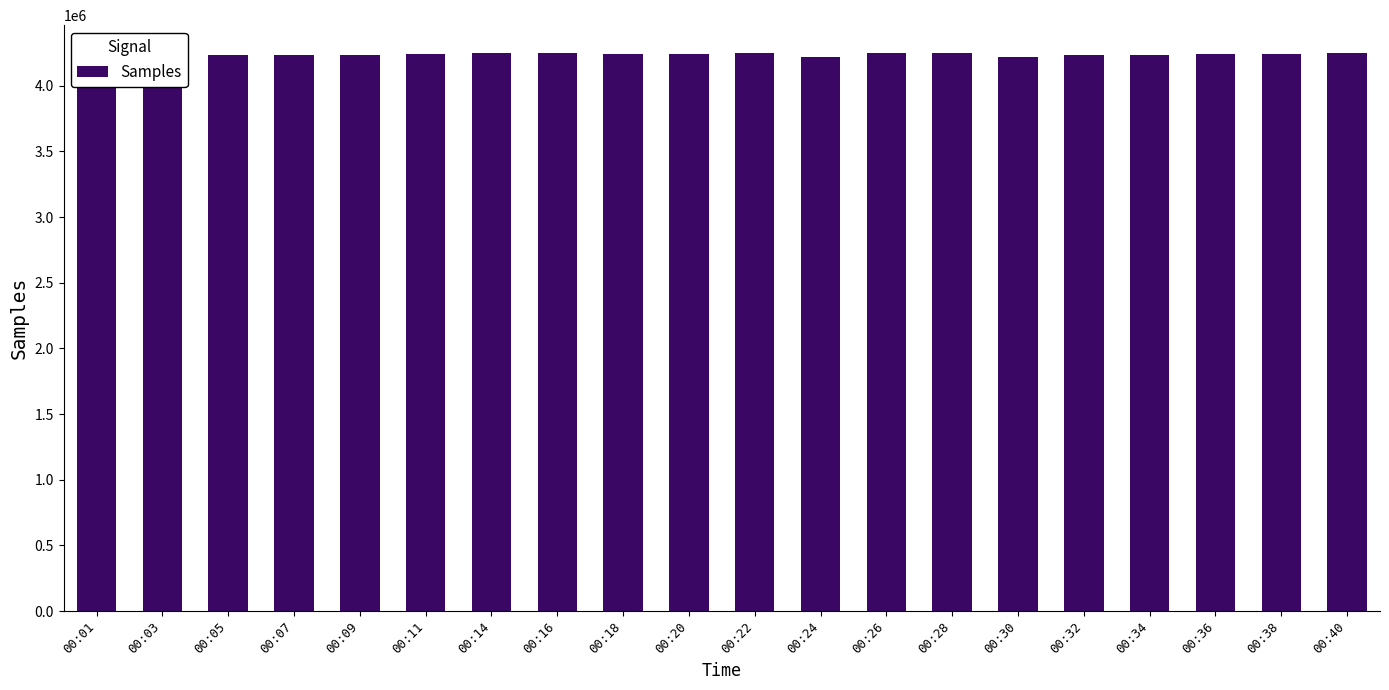

What is the minimum value shown in the chart?

4217385